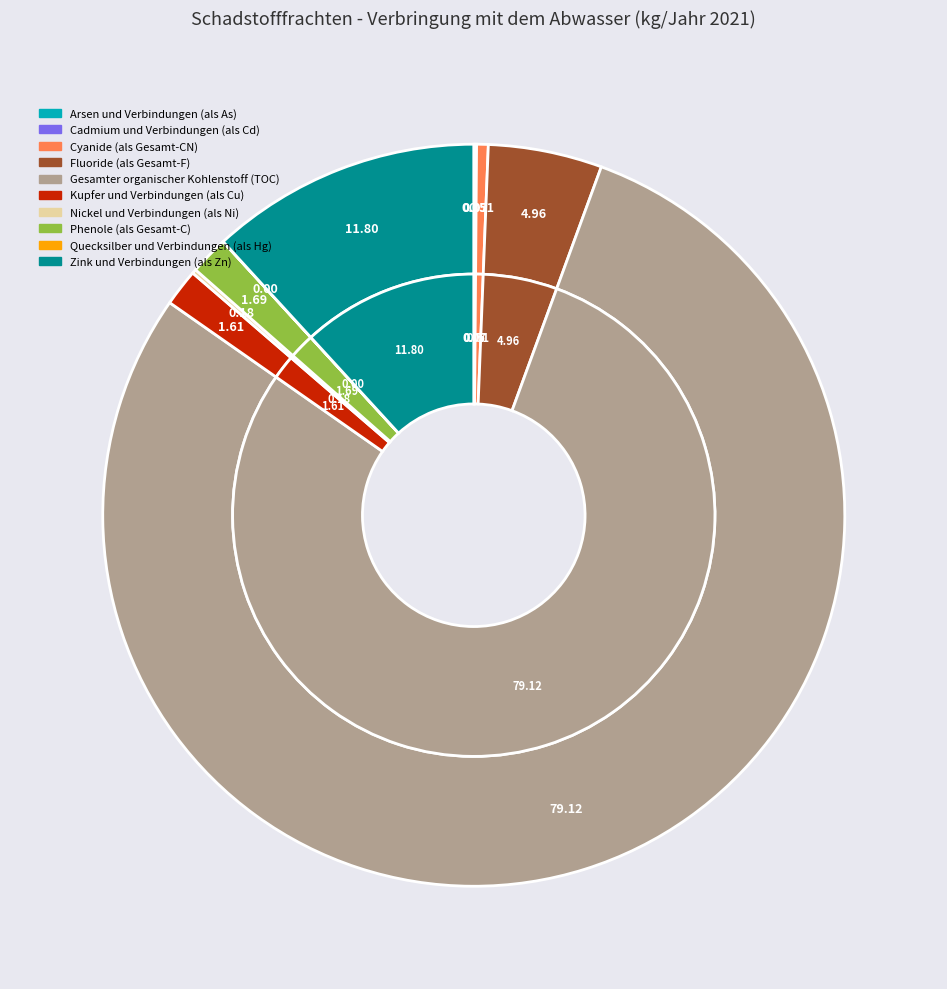

Which category has the biggest portion of the pie?

Gesamter organischer Kohlenstoff (TOC)